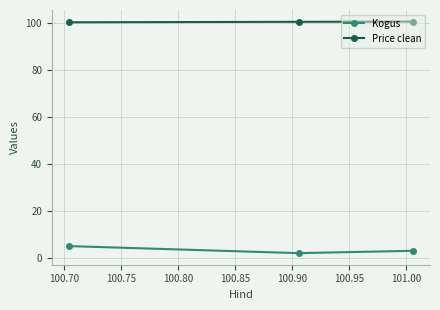

Which series has the largest total across all categories?

Price clean